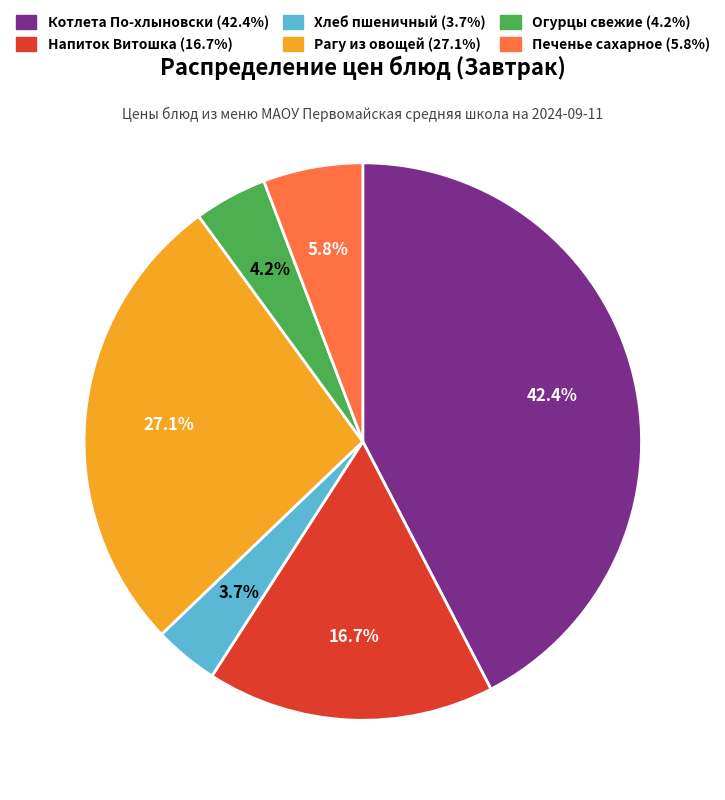

Does any single category account for the majority?

No